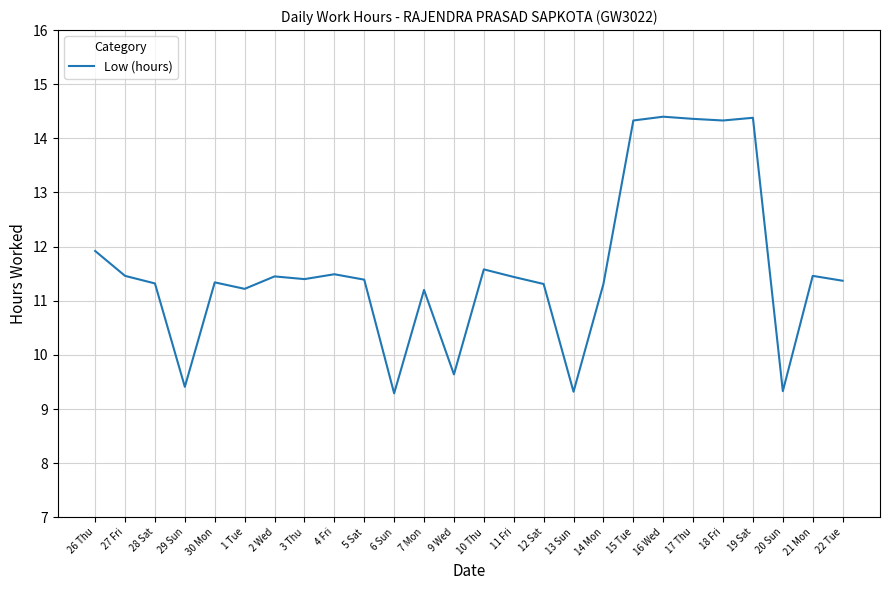

What is the change in value from 5 Sat to 6 Sun?

-2.1